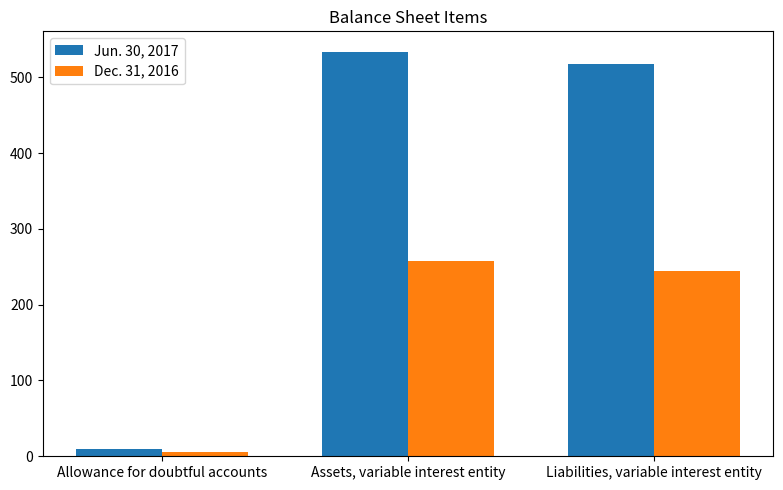

Where is Dec. 31, 2016 nearest to the value 132?

Liabilities, variable interest entity